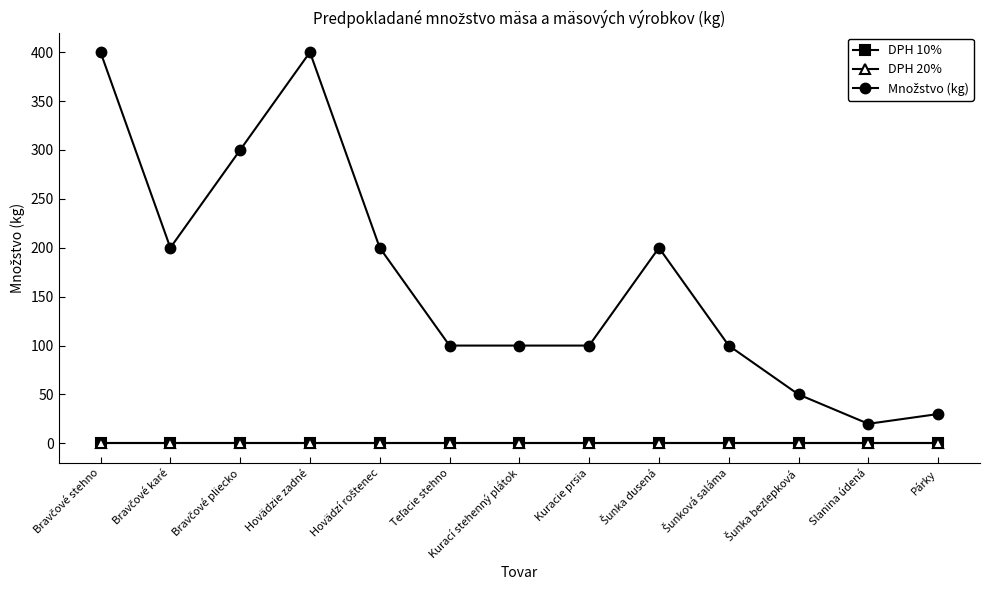

Does the chart display data point markers on the line(s)?

Yes